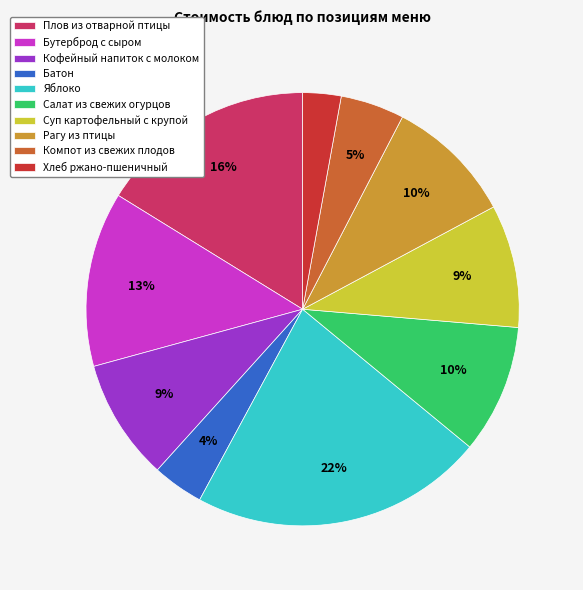

To the nearest percent, what portion does Кофейный напиток с молоком represent?

9%